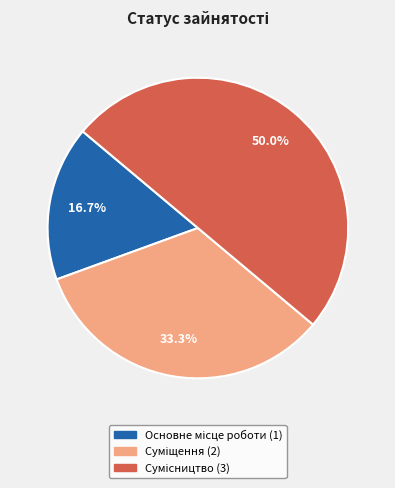

Count the number of slices in the pie.

3